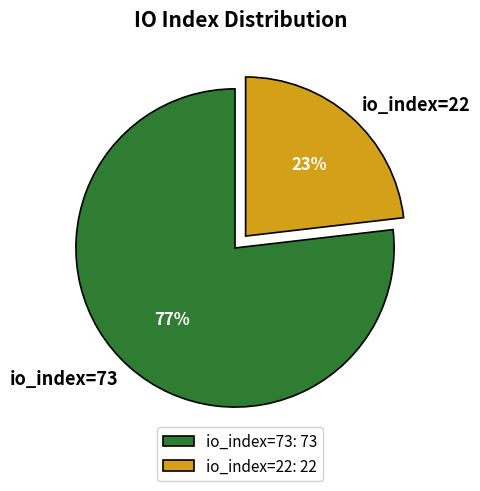

To the nearest percent, what portion does io_index=22 represent?

23%